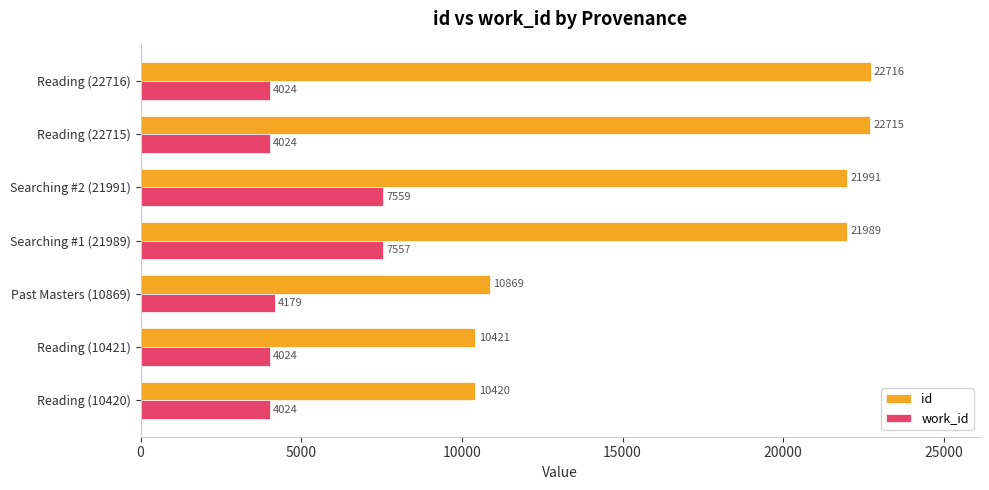

Where is work_id nearest to the value 5791?

Past Masters (10869)